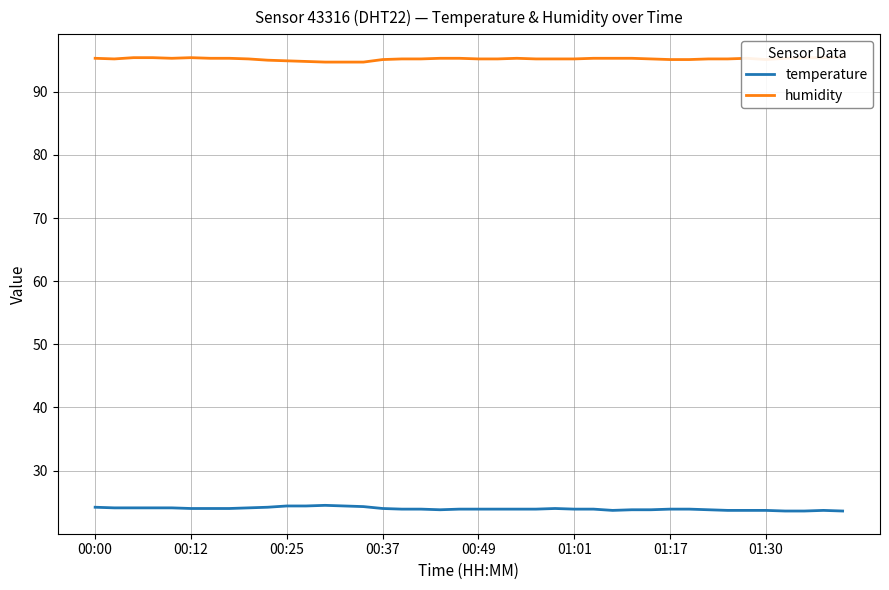

How many interior local valleys does the humidity series have?

3